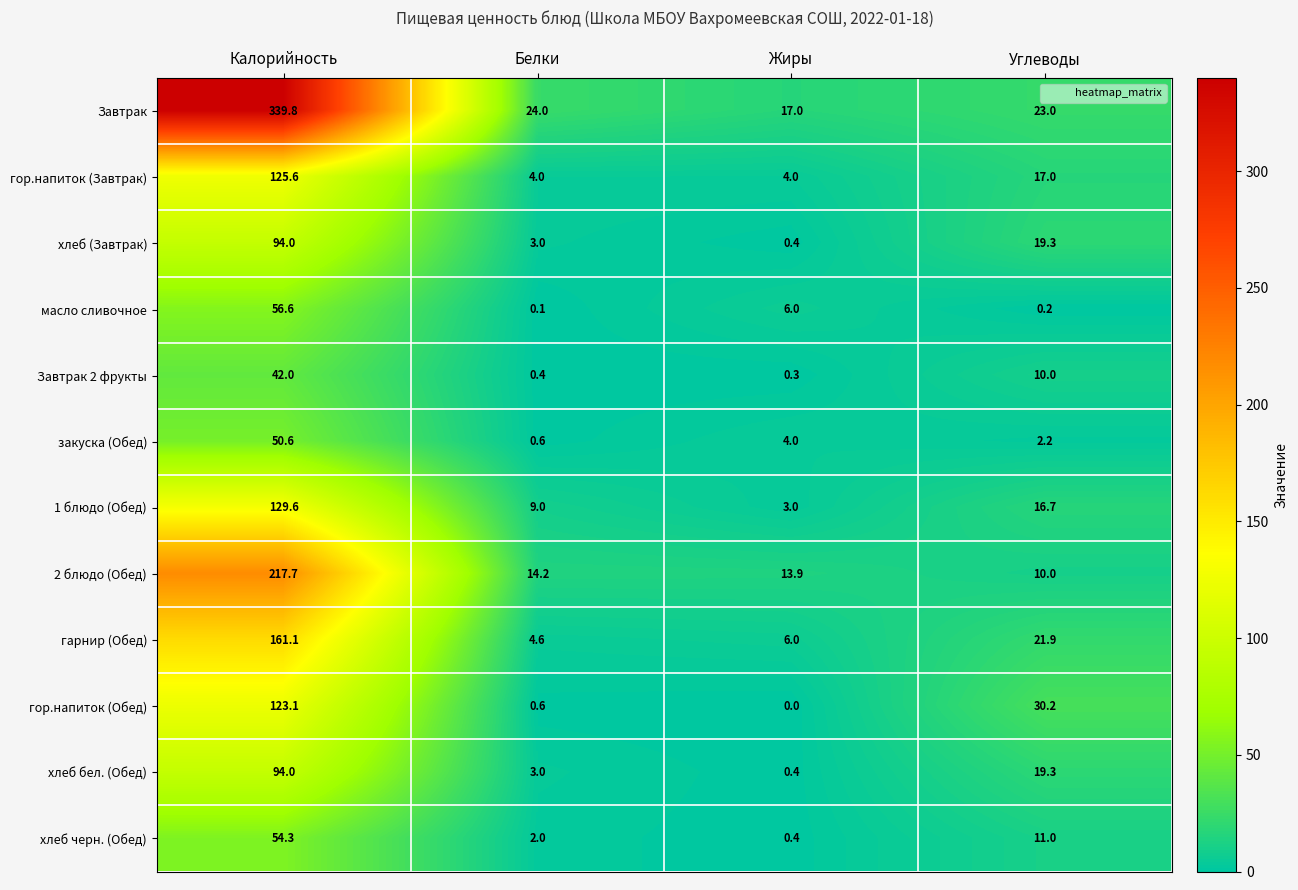

Between Белки and Углеводы, which series saw the biggest shift?

гор.напиток (Обед)